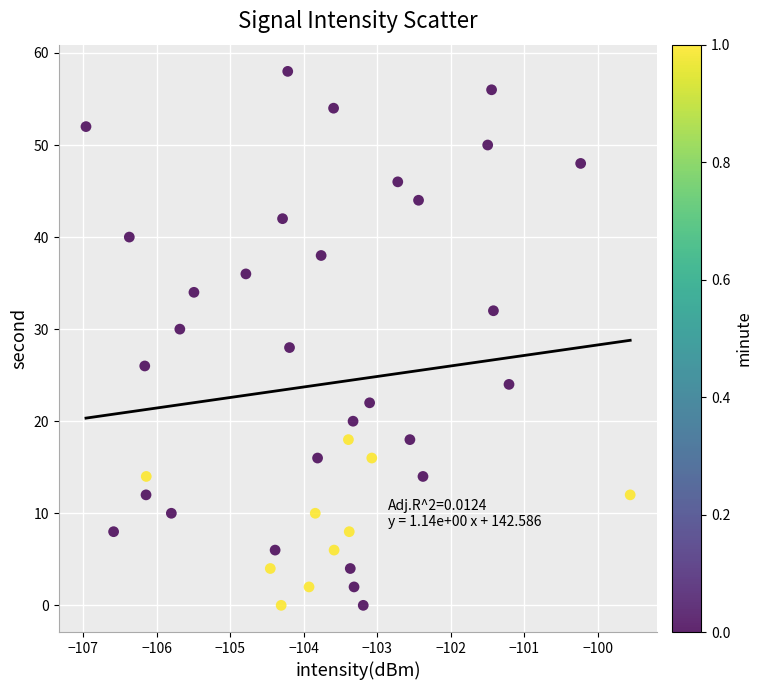

How many points are shown in the scatter plot?

40